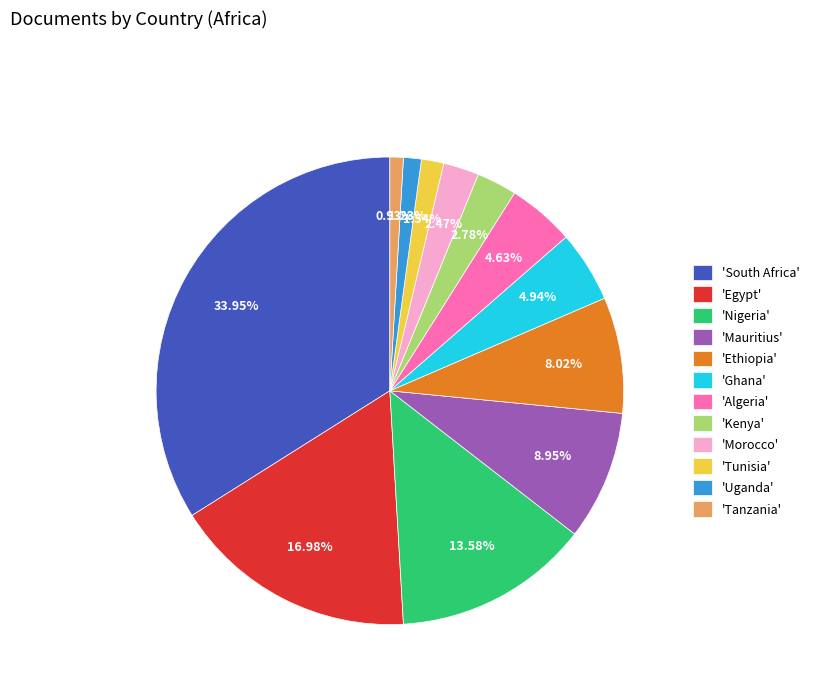

How many segments does this pie chart have?

12